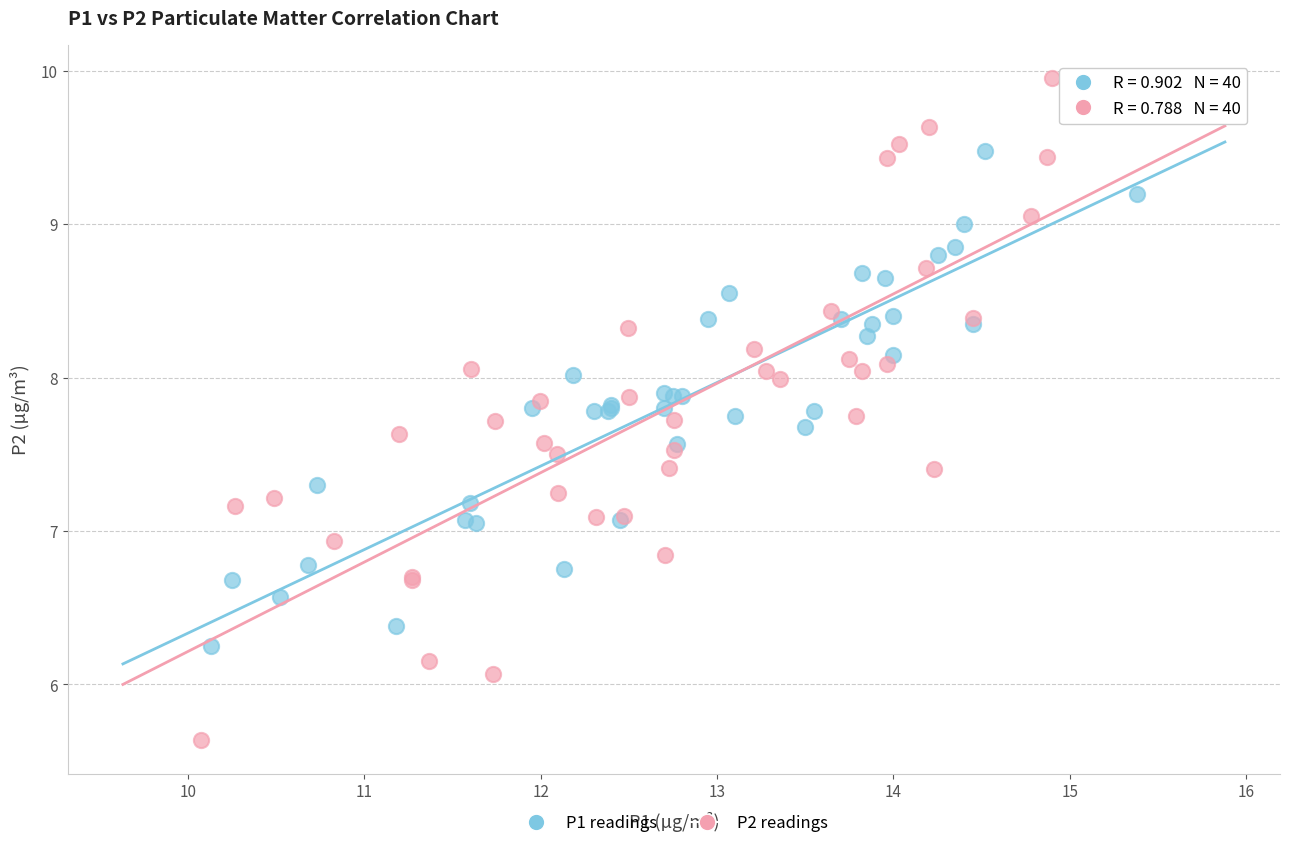

Which series contains the highest Y value?

P2 readings